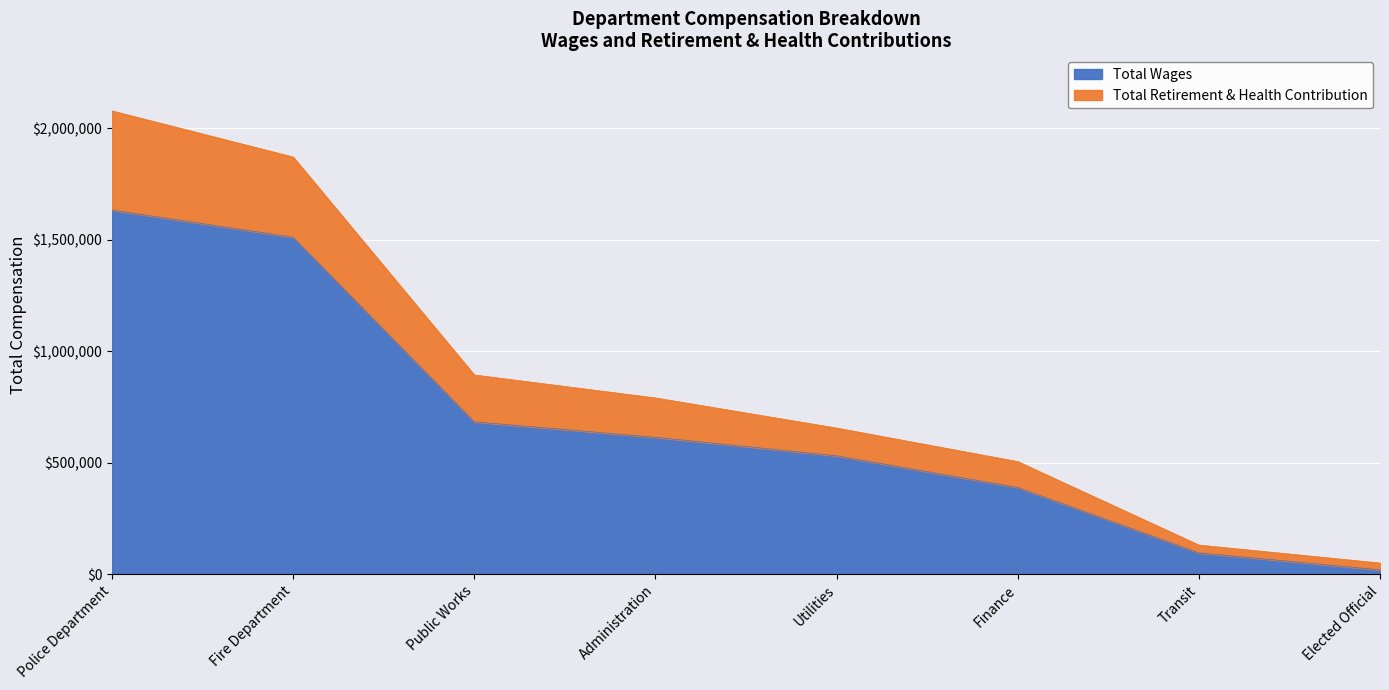

Which category has the lowest value in the Total Wages series?

Elected Official